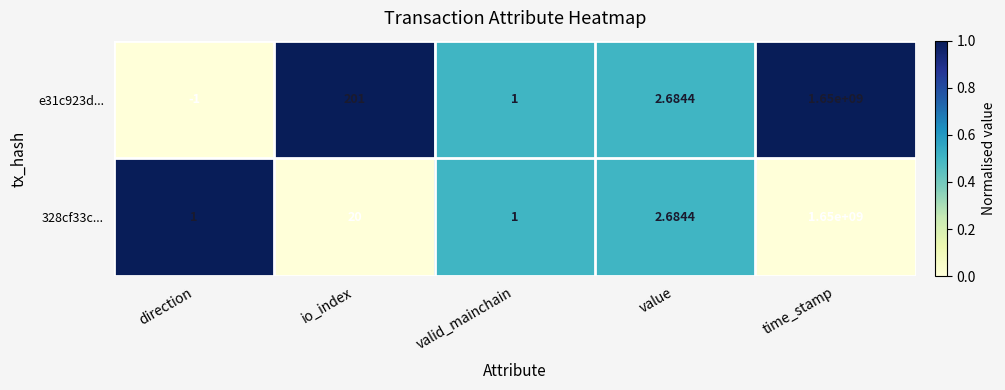

At which label does 328cf33c... first exceed 2?

io_index